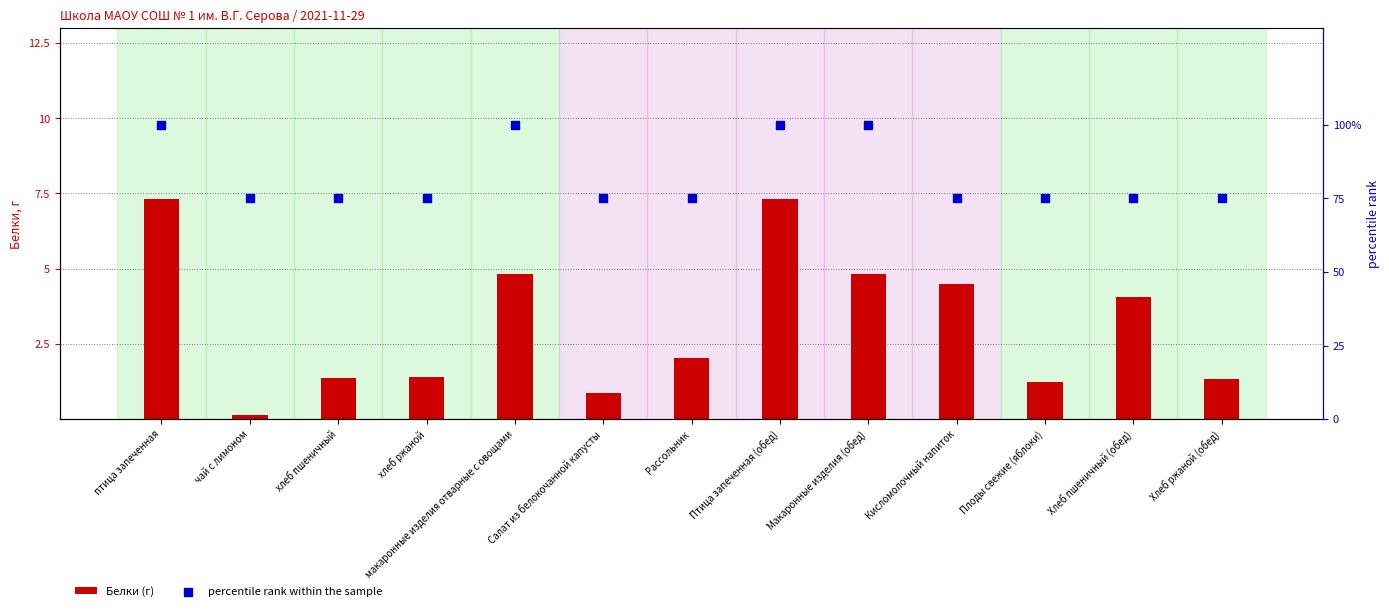

Which series reaches the maximum Y coordinate?

percentile rank within the sample